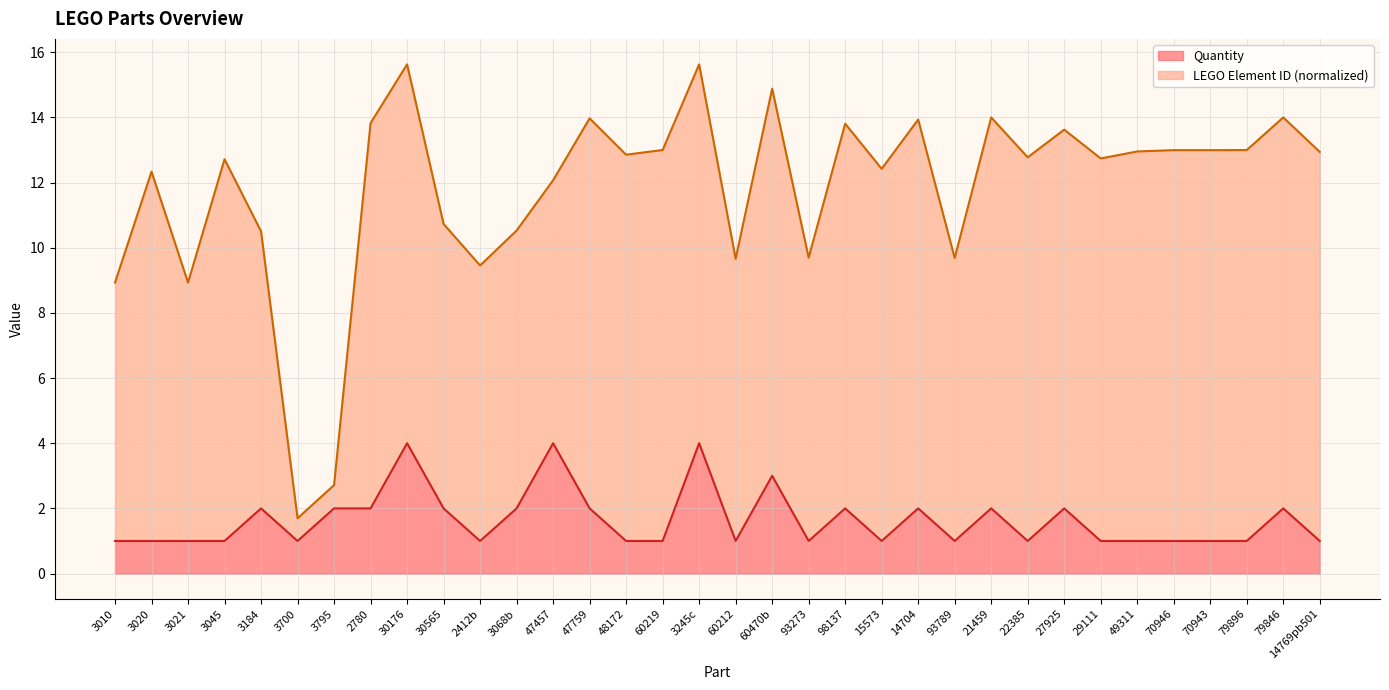

What is the difference between the maximum and minimum values?

3